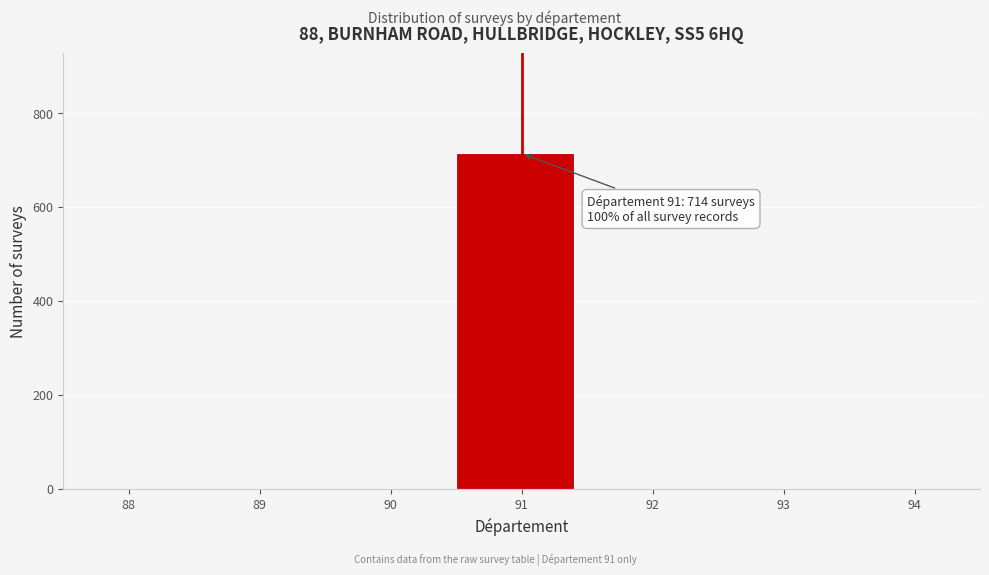

Reading right to left, transcribe all the data shown in this chart.

94=0	93=0	92=0	91=714	90=0	89=0	88=0